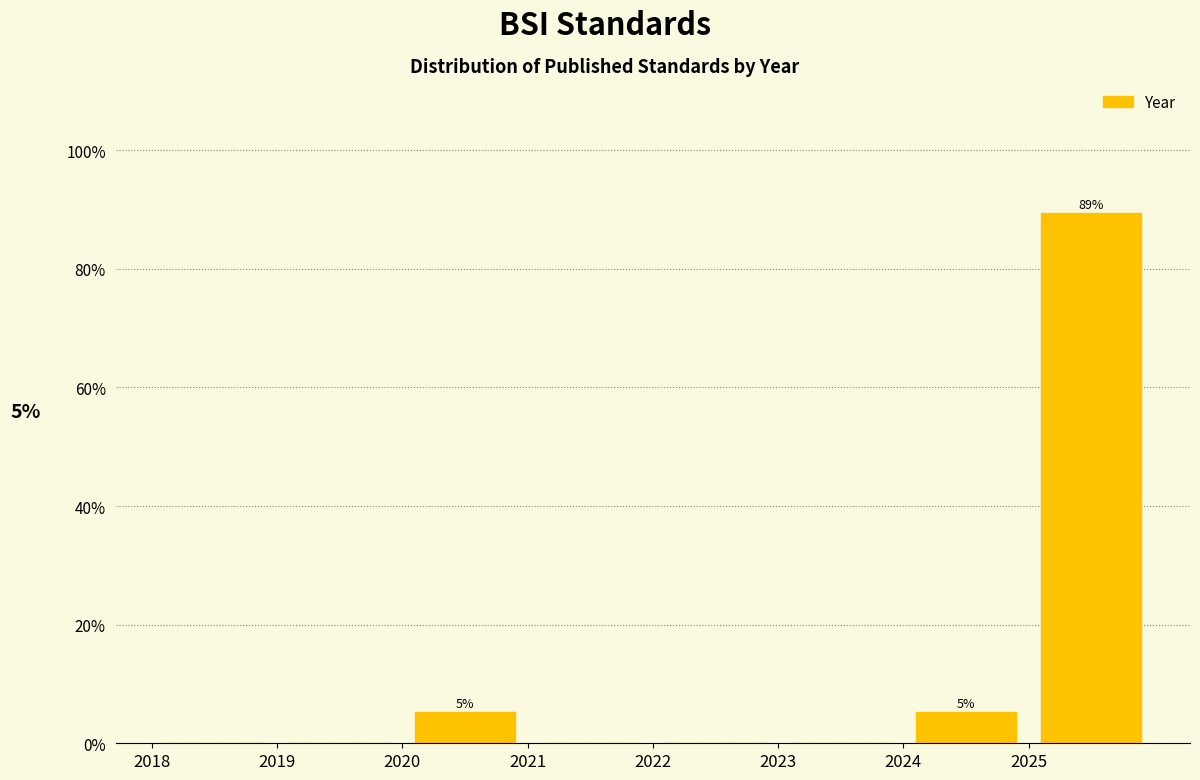

Which range on the x-axis has the tallest bar?

2025 to 2026